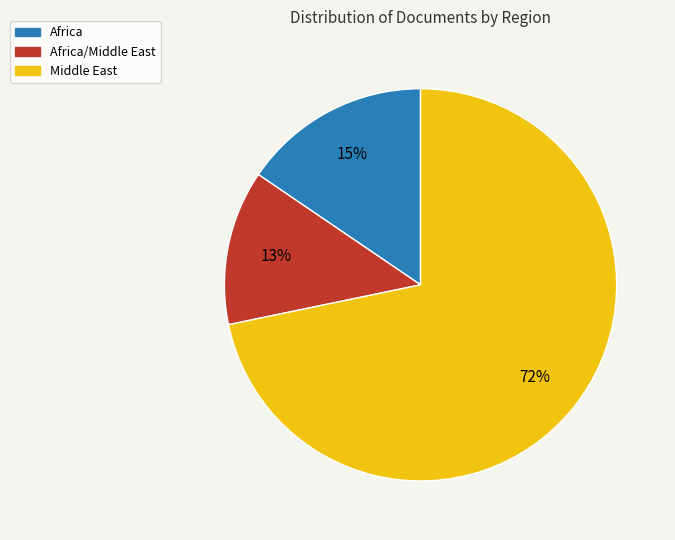

Rank the categories by value from highest to lowest.

Middle East, Africa, Africa/Middle East